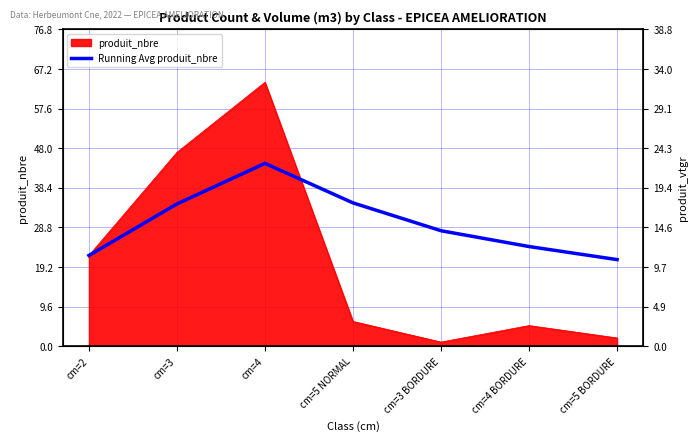

True or false: the data has more than 2 interior local peaks.

False